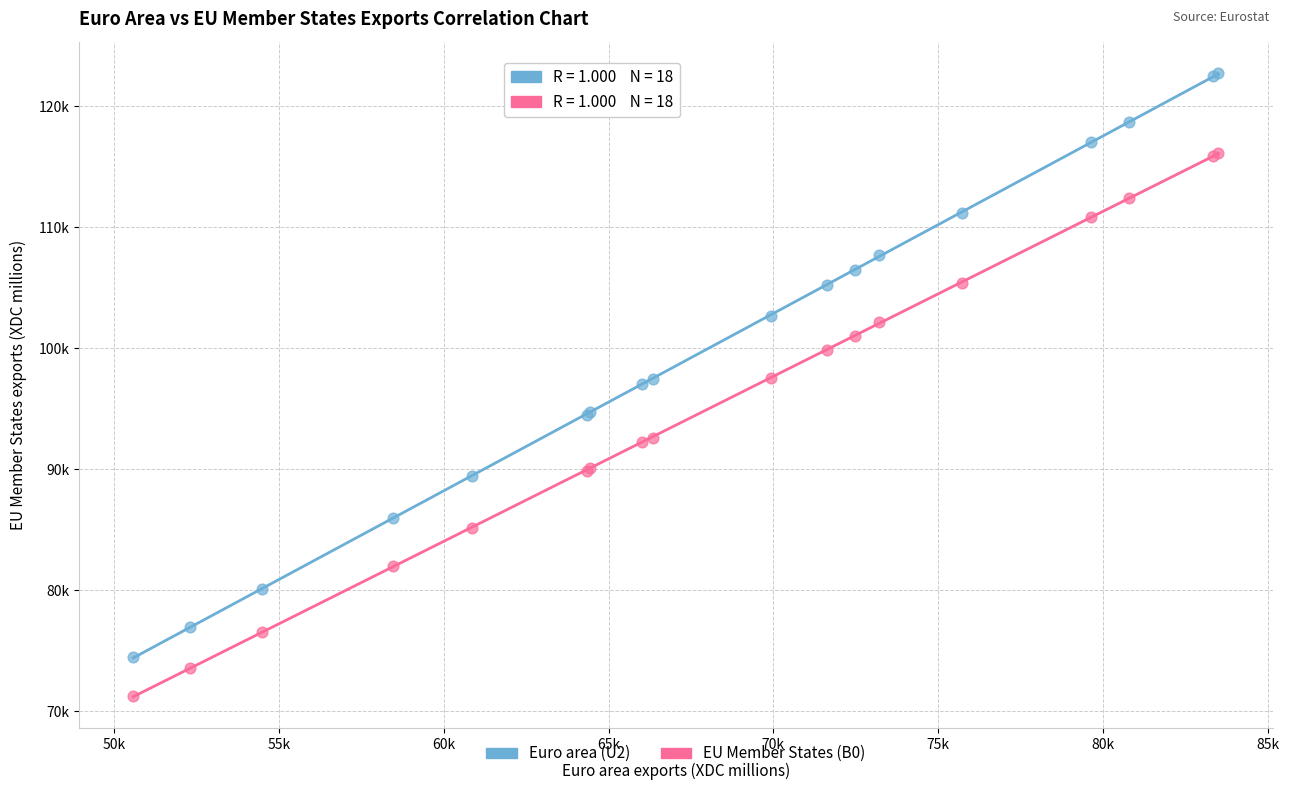

Which series has the largest Y range (max minus min)?

Euro area (U2)